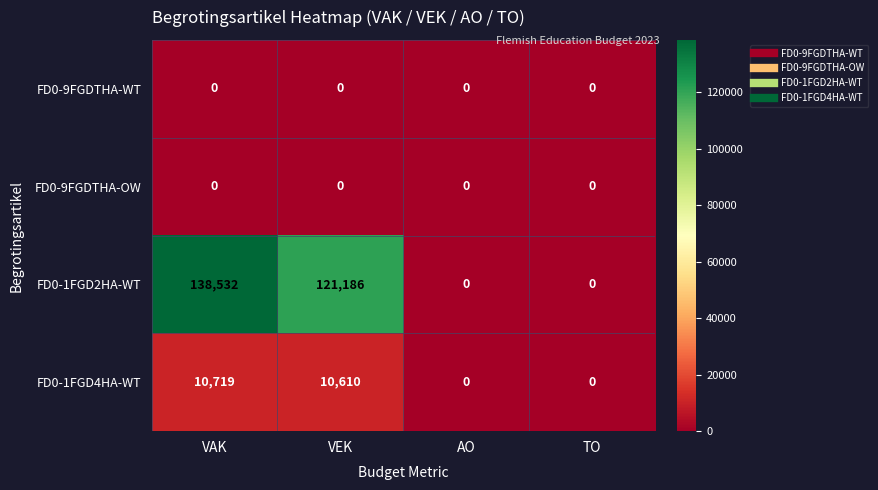

Which series has the widest spread of values?

FD0-1FGD2HA-WT